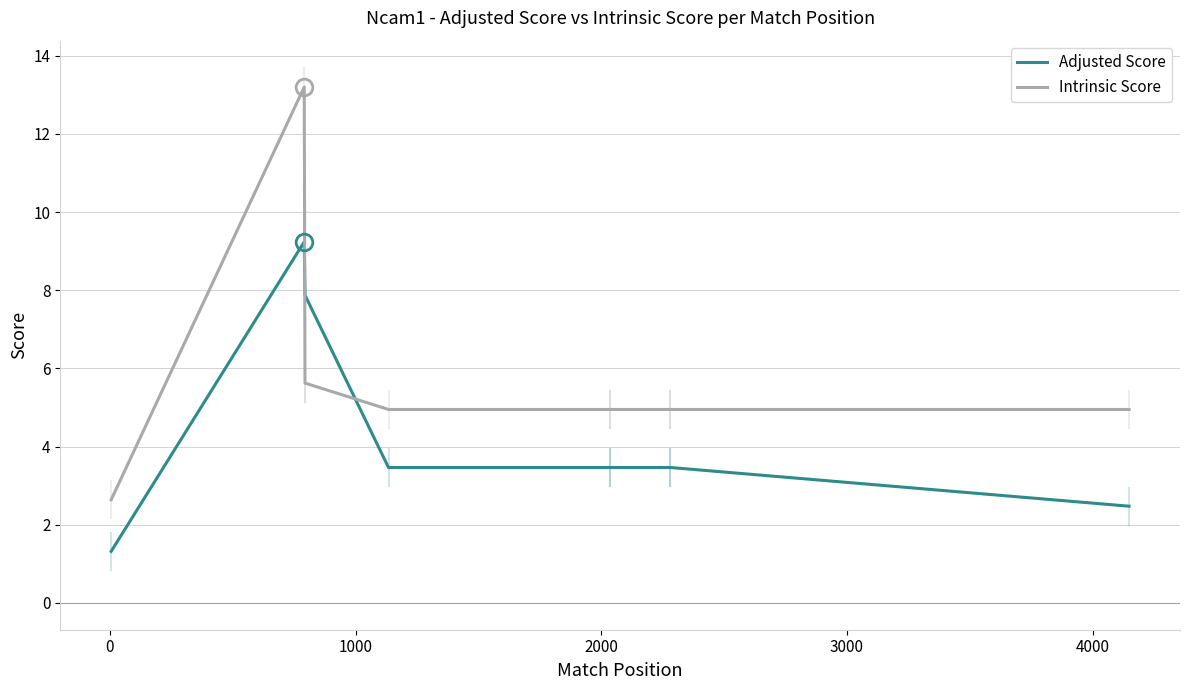

Which series has the widest spread of values?

Intrinsic Score